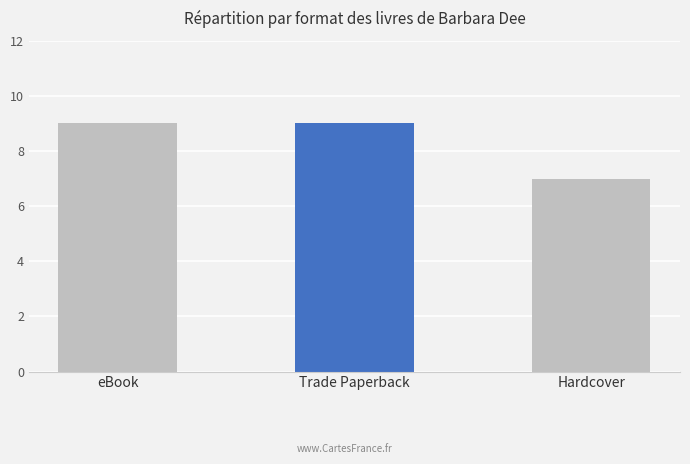

What value does the data have at eBook?

9